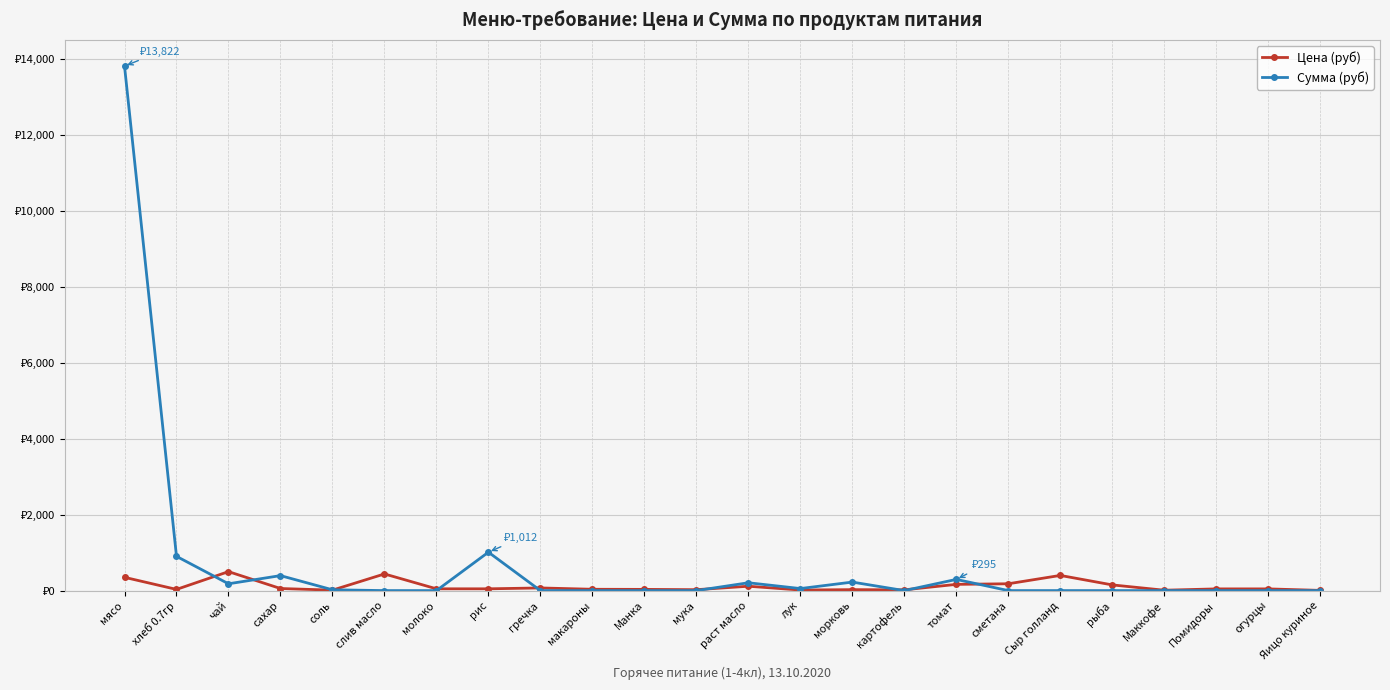

Reading left to right, what are all the values shown in this chart?

Цена (руб): 350.0	31.4	500.0	55.0	12.0	438.9	47.0	47.0	70.0	35.0	32.0	24.0	115.0	15.0	25.0	20.0	164.3	180.0	400.0	150.0	10.0	45.0	45.0	5.5
Сумма (руб): 13821.5	902.7	179.5	394.9	21.5	0.0	0.0	1012.4	0.0	0.0	0.0	0.0	206.4	53.9	224.4	0.0	294.9	0.0	0.0	0.0	0.0	0.0	0.0	0.0